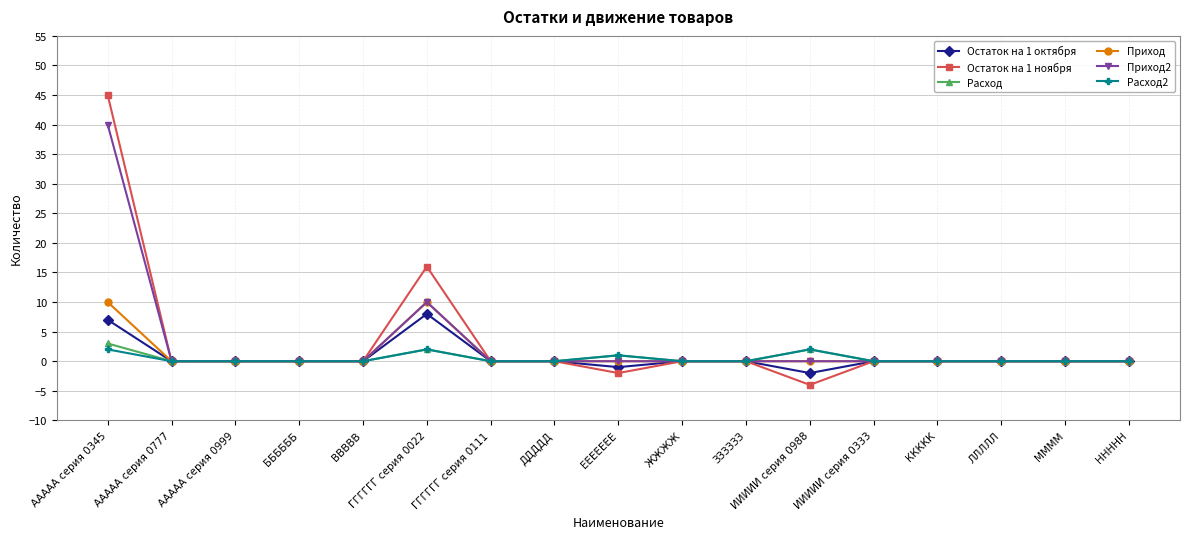

At which category is the sum across all series the highest?

ААААА серия 0345